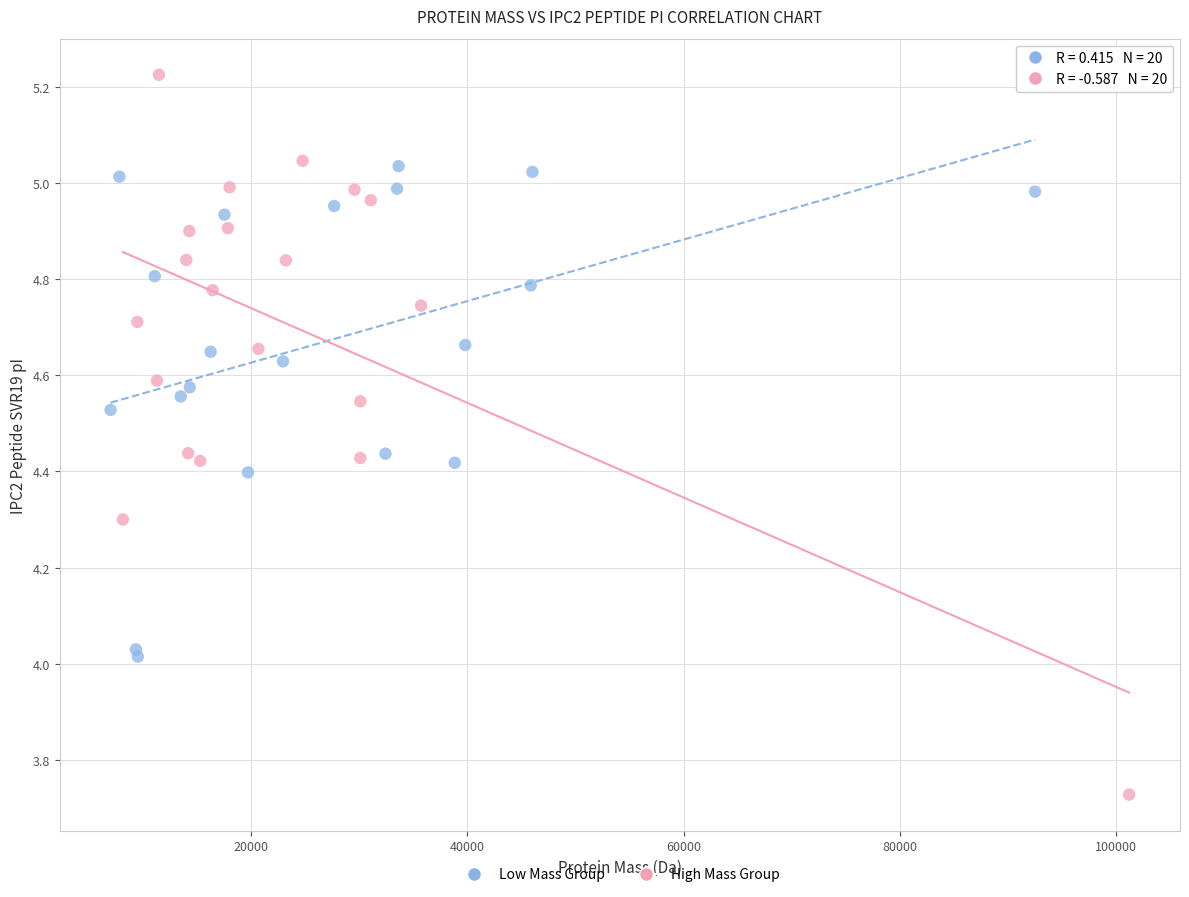

What are all the series names shown in the legend?

Low Mass Group, High Mass Group